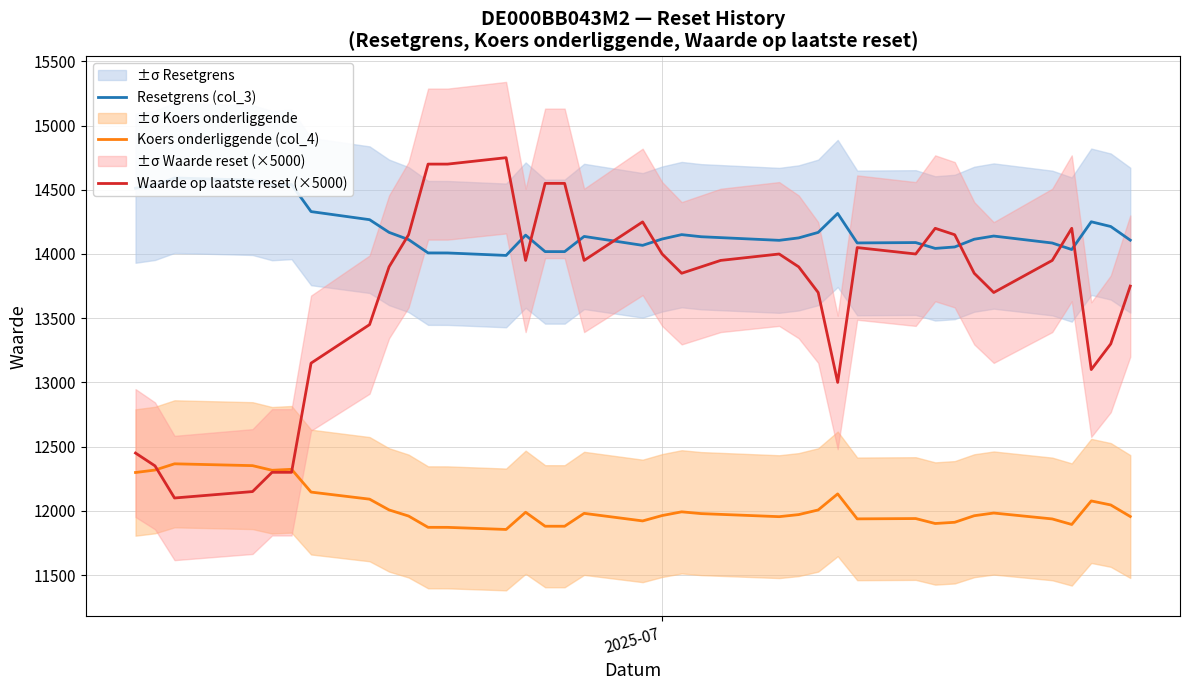

How many interior local valleys does the Waarde op laatste reset (×5000) series have?

8